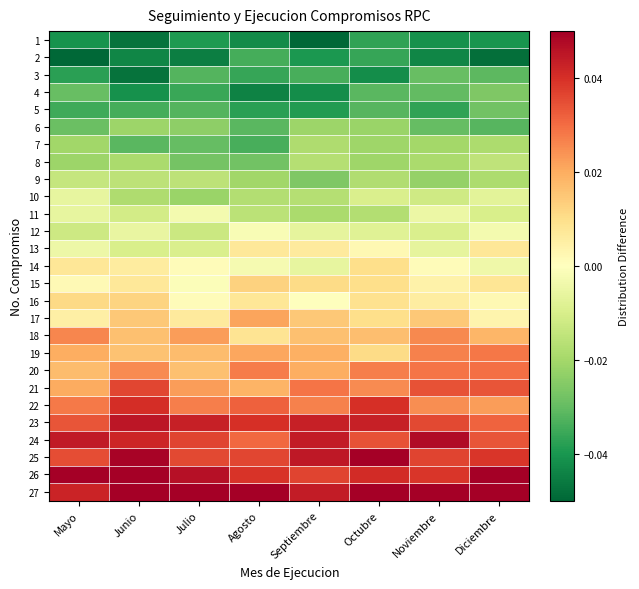

Between Noviembre and Octubre, which is larger?

Octubre